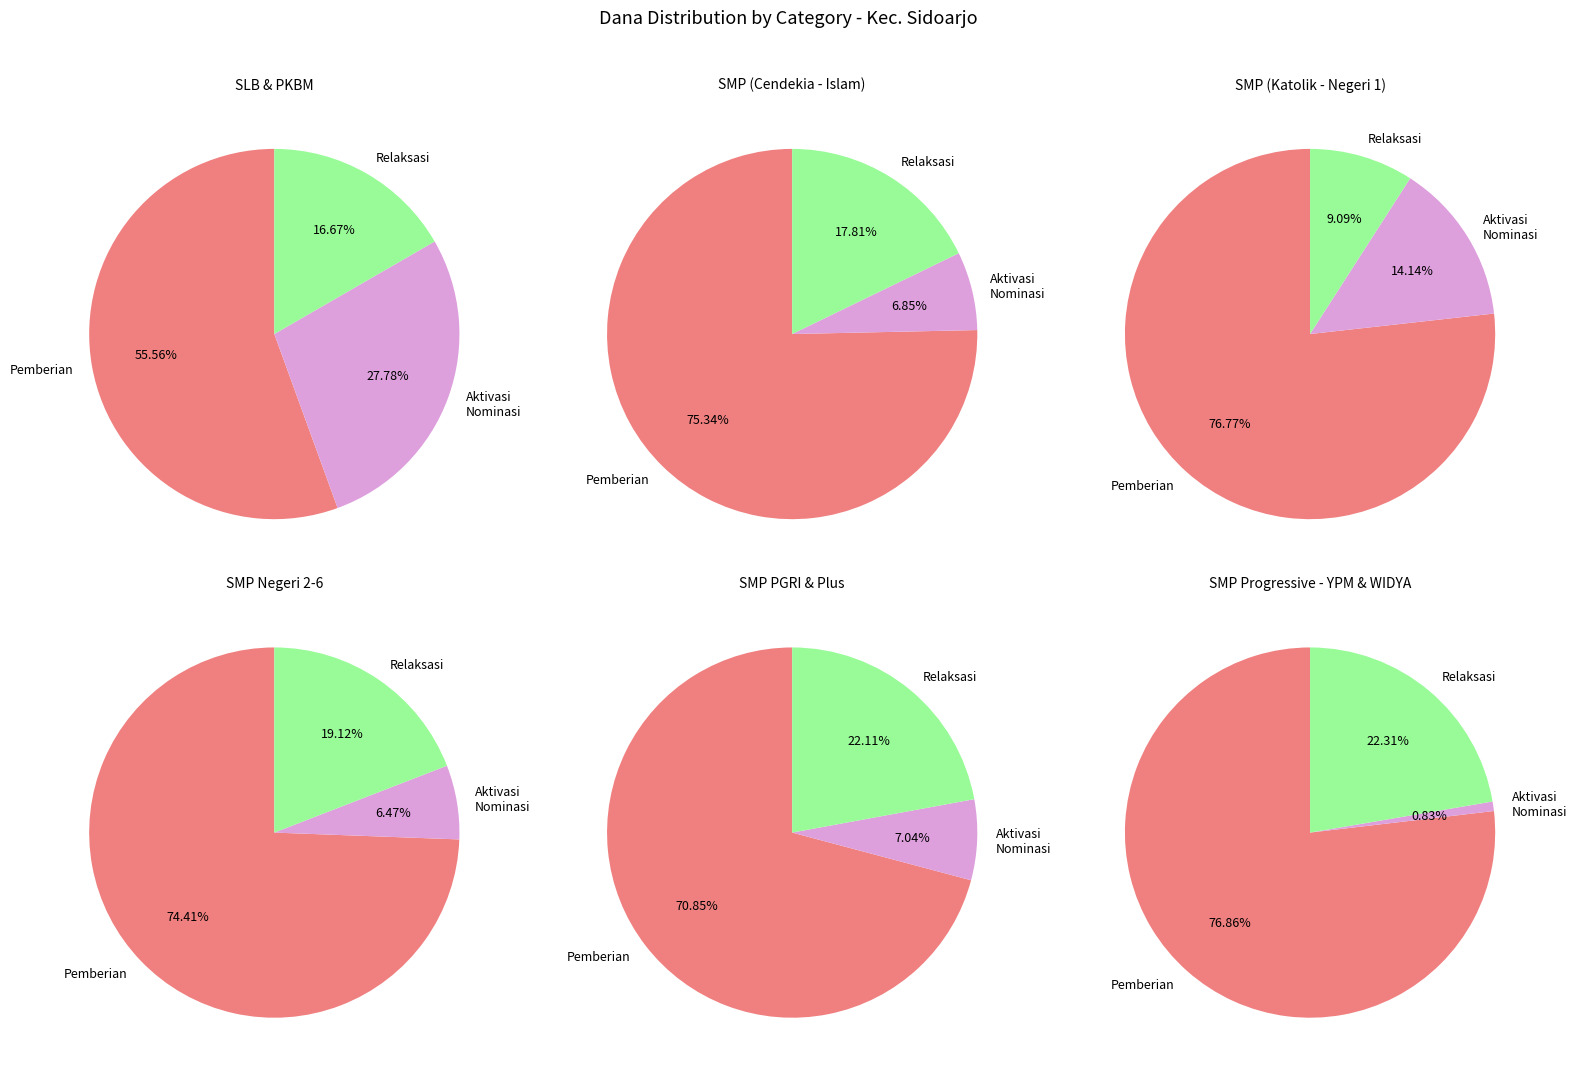

True or false: SMP ISLAM TERPADU DARUL FIKRI accounts for 11% of the total.

False